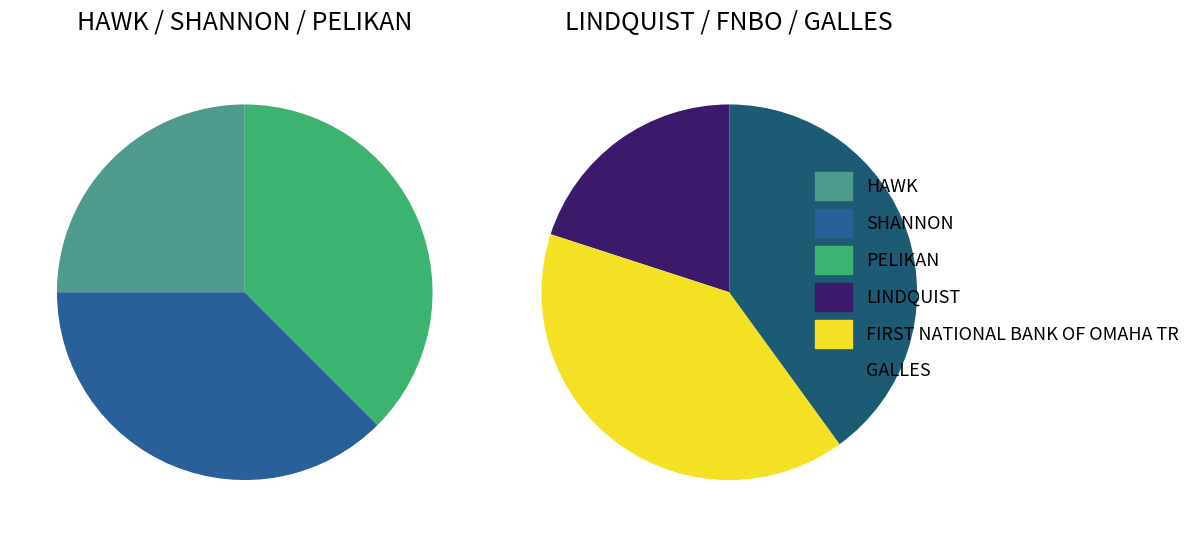

Combined, do SHANNON and GALLES account for over 50%?

No